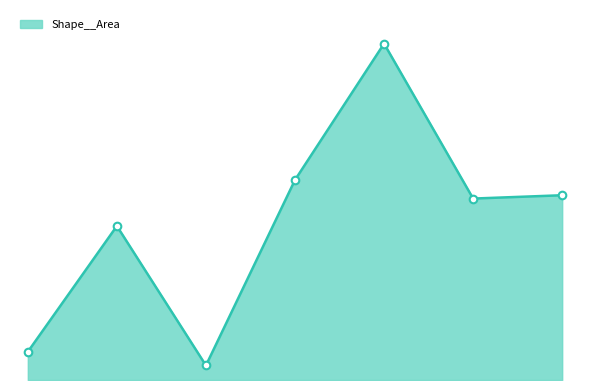

Does the chart have visible grid lines?

No